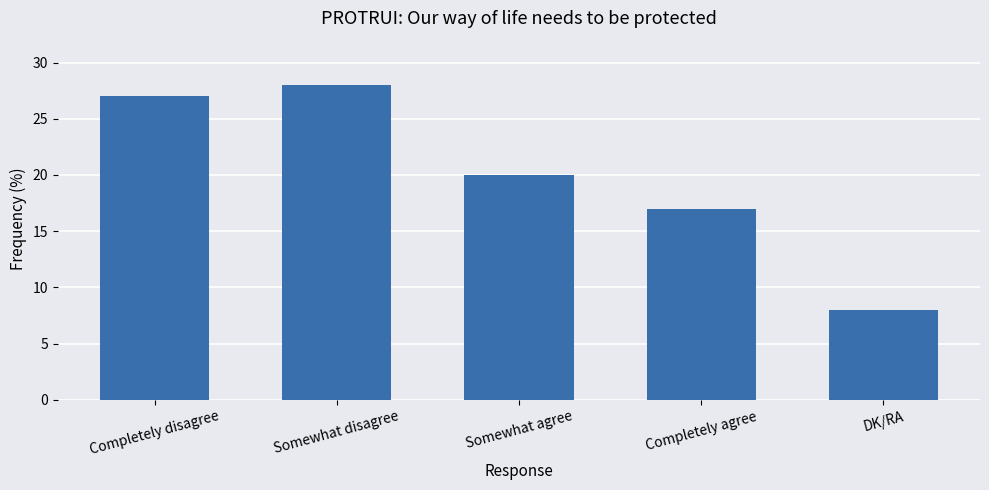

Reading left to right, transcribe all the data shown in this chart.

Completely disagree=27	Somewhat disagree=28	Somewhat agree=20	Completely agree=17	DK/RA=8